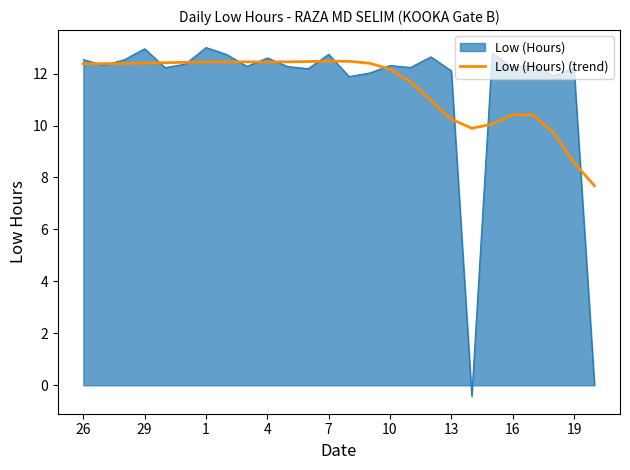

Which series has the widest spread of values?

Low (Hours)